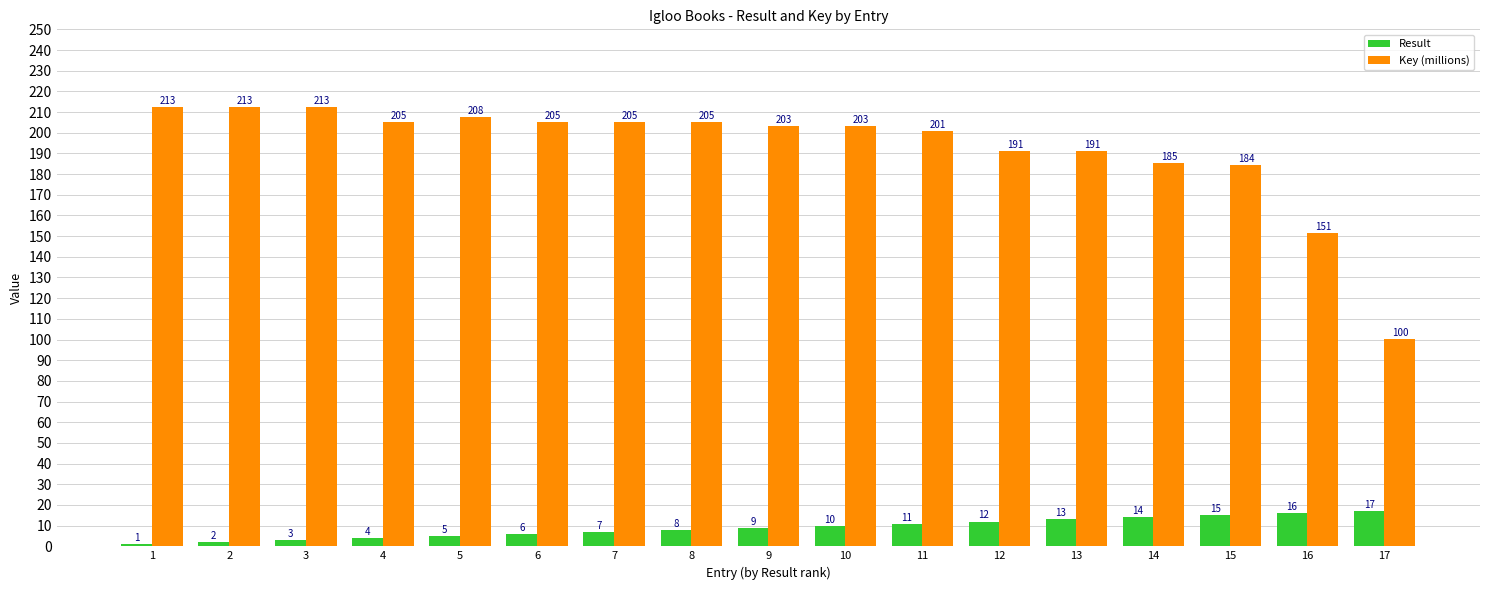

Is it true that Key (millions) equals 207.7 at 5?

True